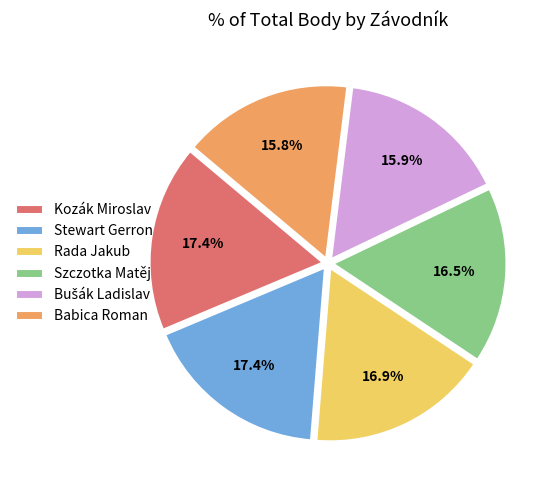

Is there a majority slice in this chart?

No